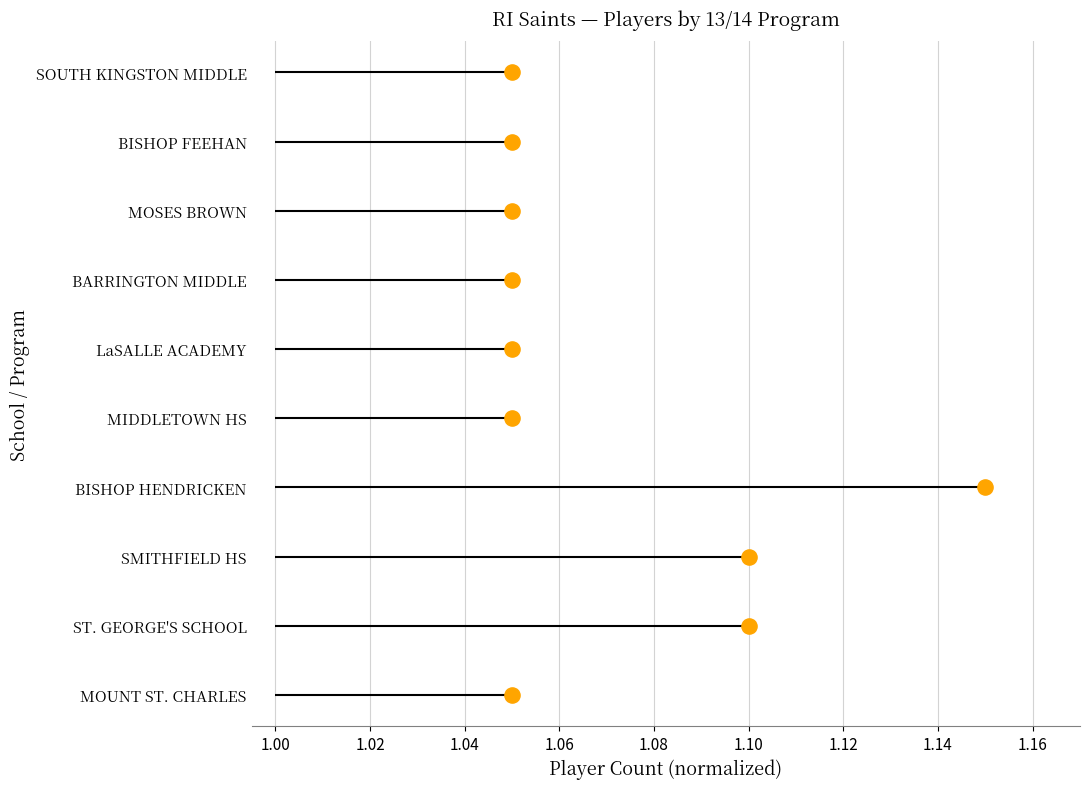

Which has a higher value, 1.14 or 1.04?

1.14